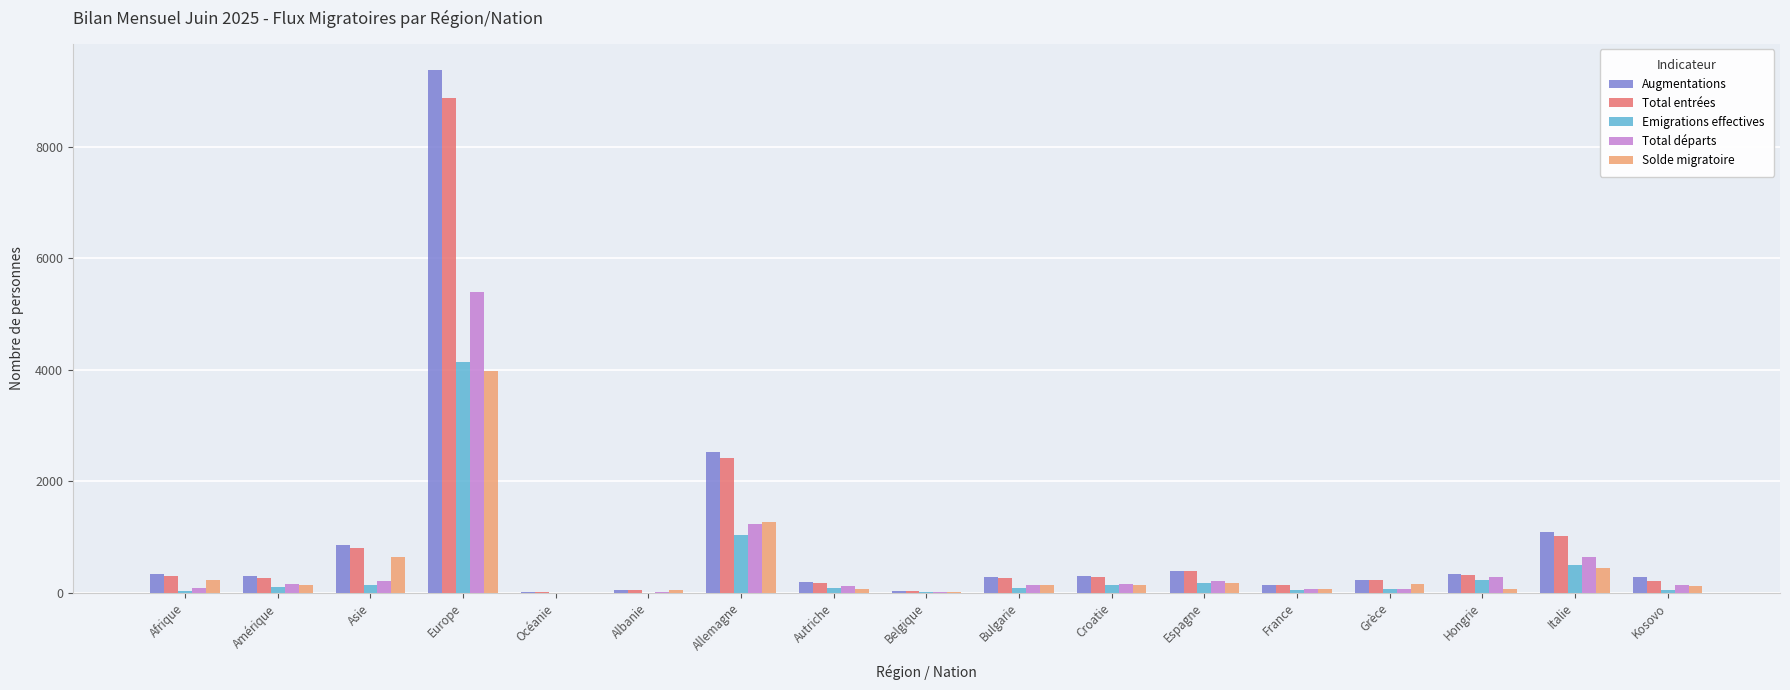

At which category is the sum across all series the highest?

Europe